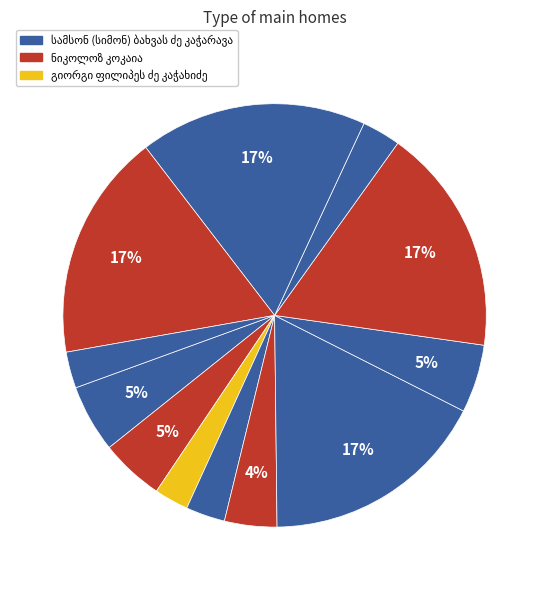

The დიმიტრი მიხეილის ძე კოჭლაძე slice represents 30% of the pie. True or false?

False